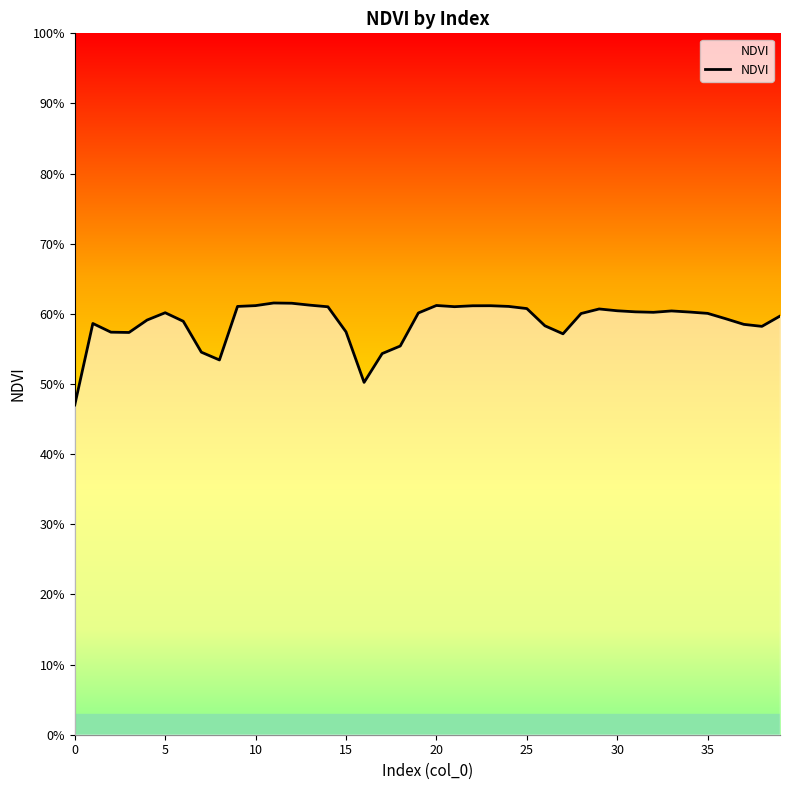

True or false: there are more than 1 points higher than both neighbors.

True